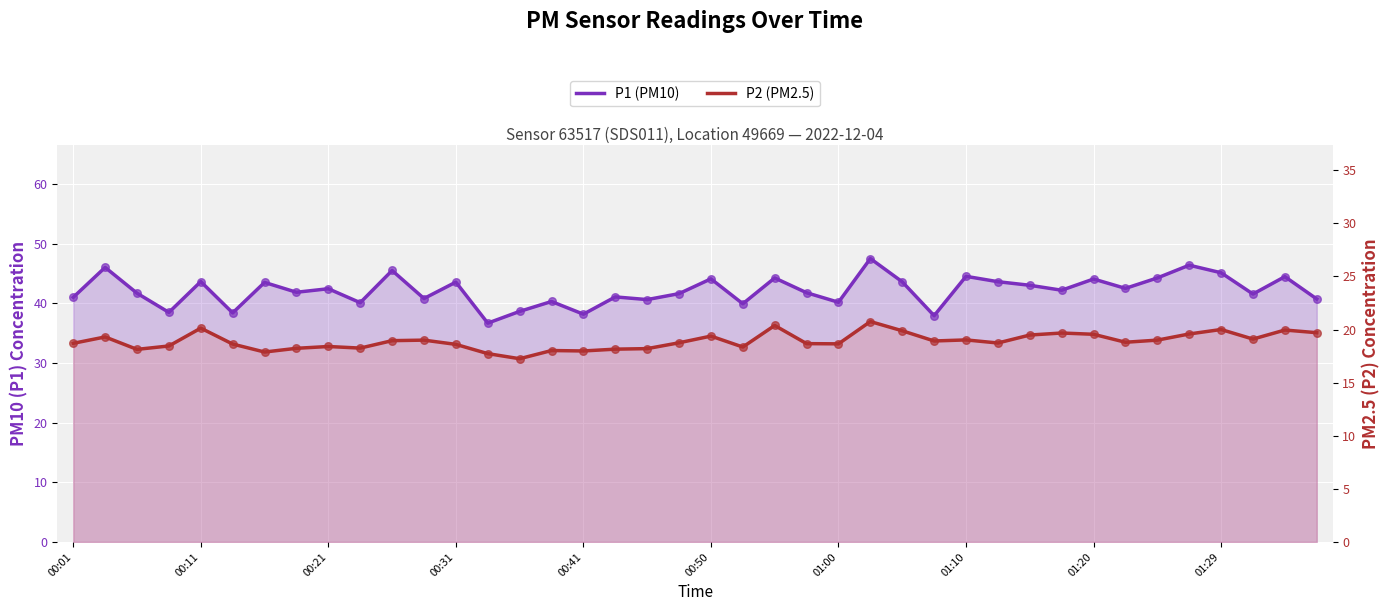

At how many categories does at least one series exceed 36?

40